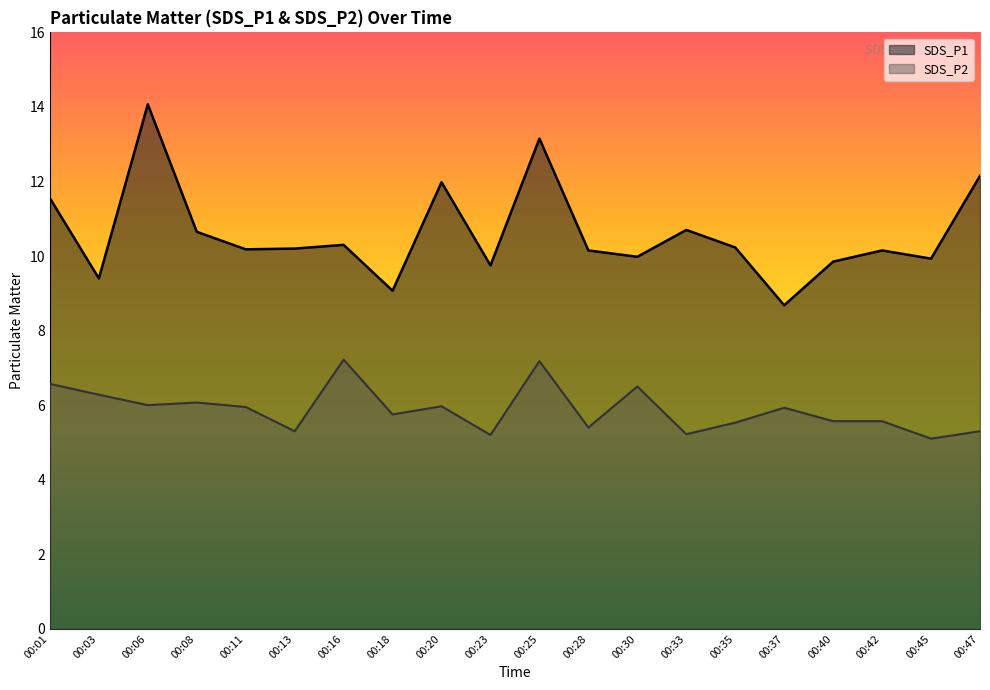

Which series changed the most between 00:13 and 00:47?

SDS_P1